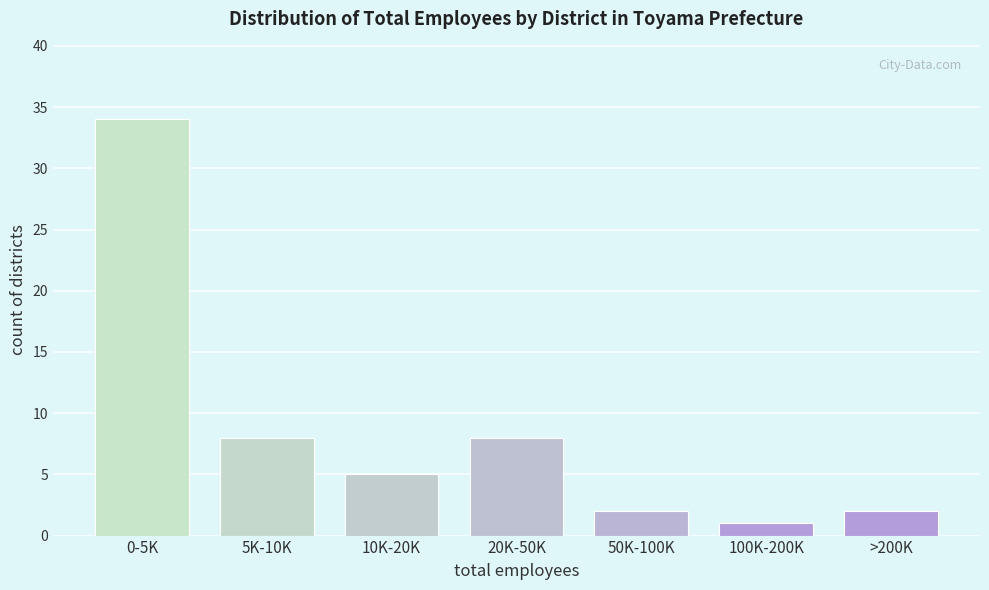

Reading right to left, extract all data points from this chart.

2	1	2	8	5	8	34